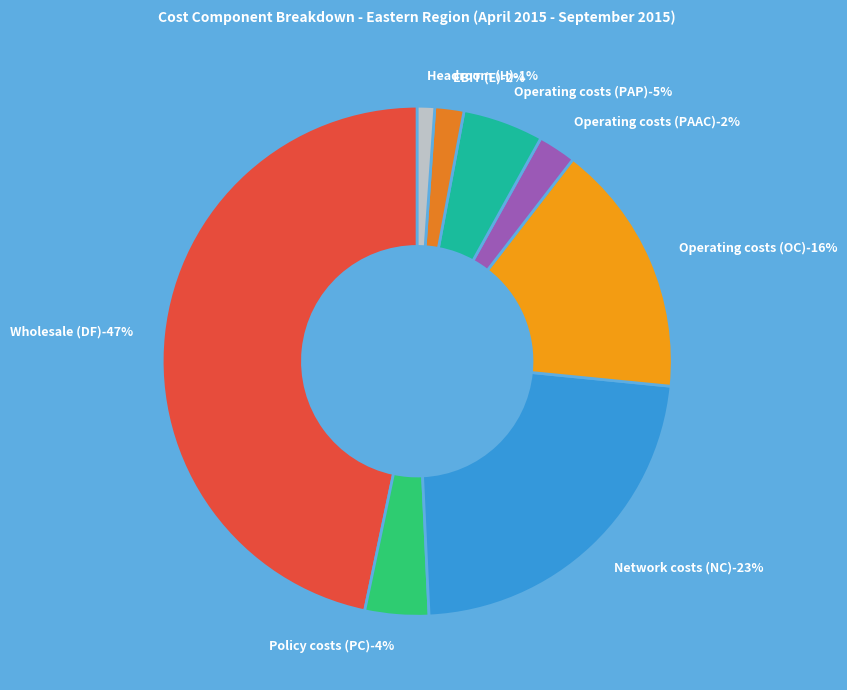

Does Operating costs (PAP) represent more than half of the total?

No